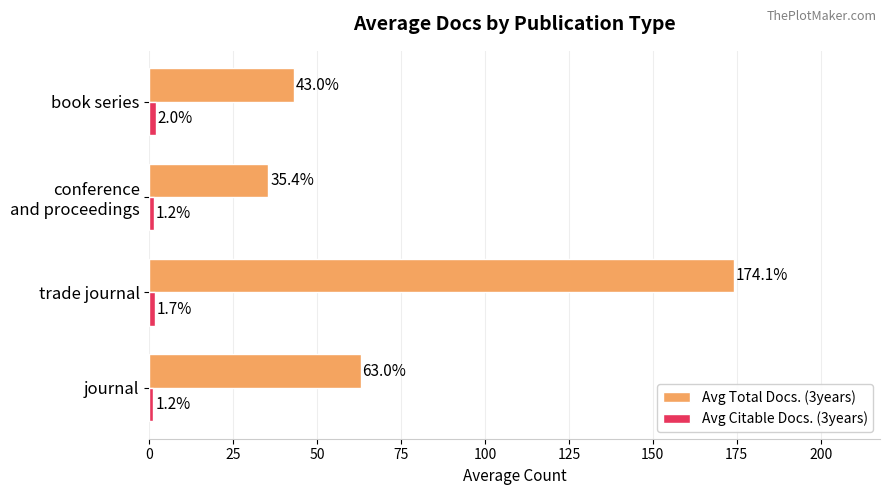

What is the highest value of the Avg Total Docs. (3years) series?

174.1